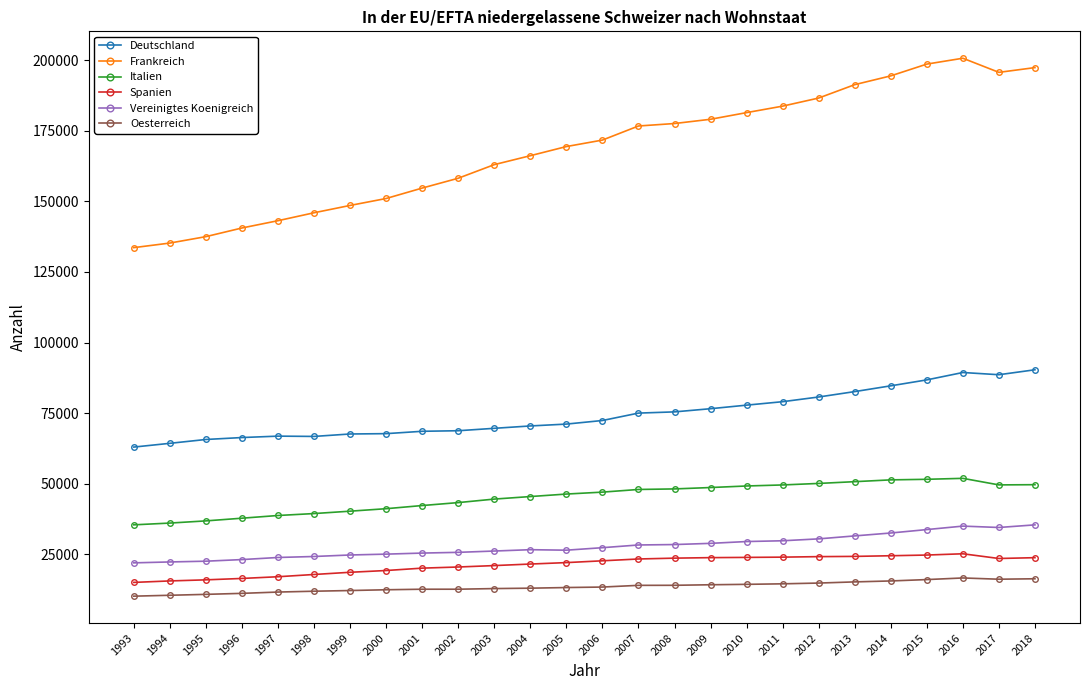

Is it true that Oesterreich equals 18353 at 1995?

False